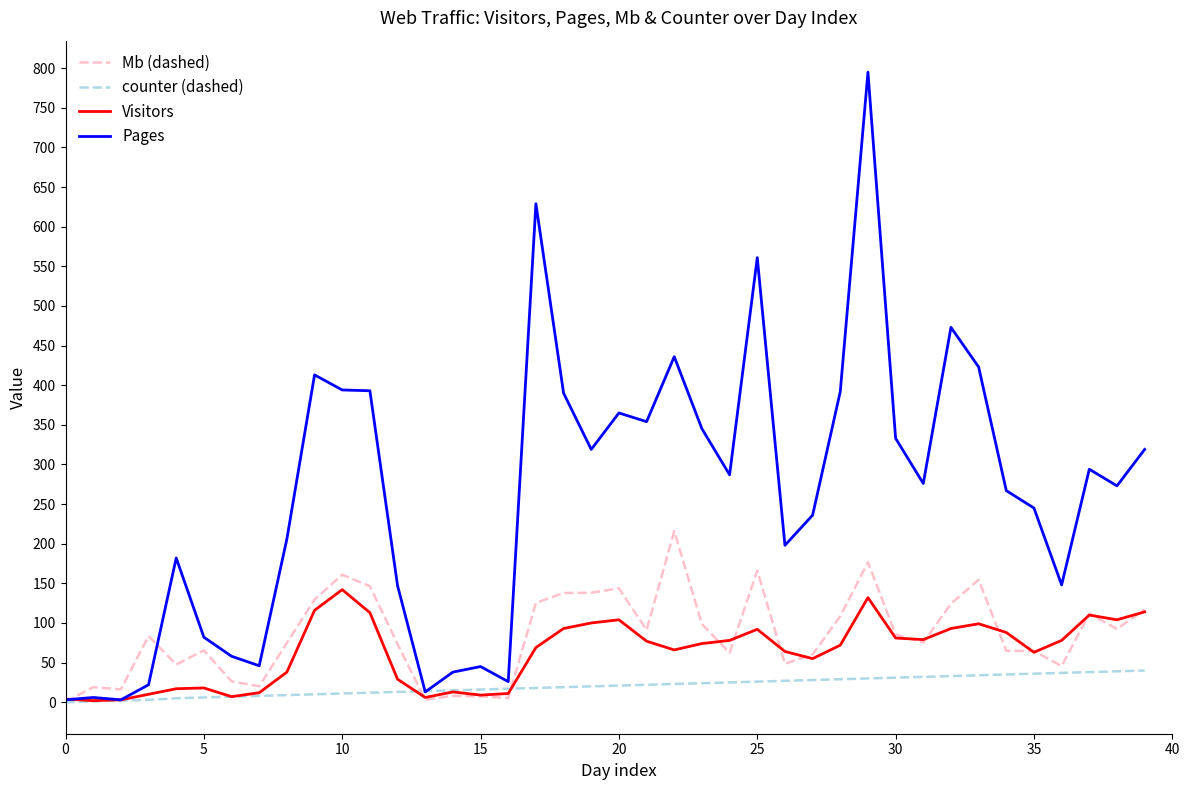

What are all the series names shown in the legend?

Mb (dashed), counter (dashed), Visitors, Pages